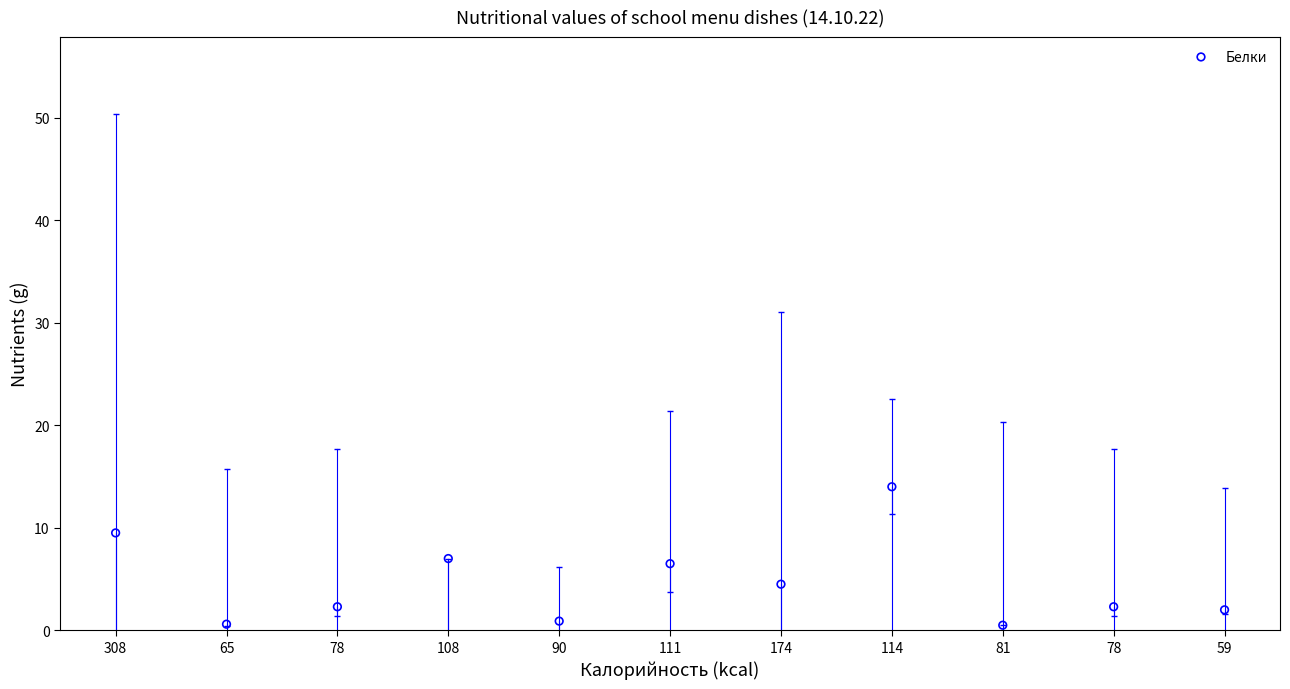

What is the range of Y values (max minus min)?

13.5